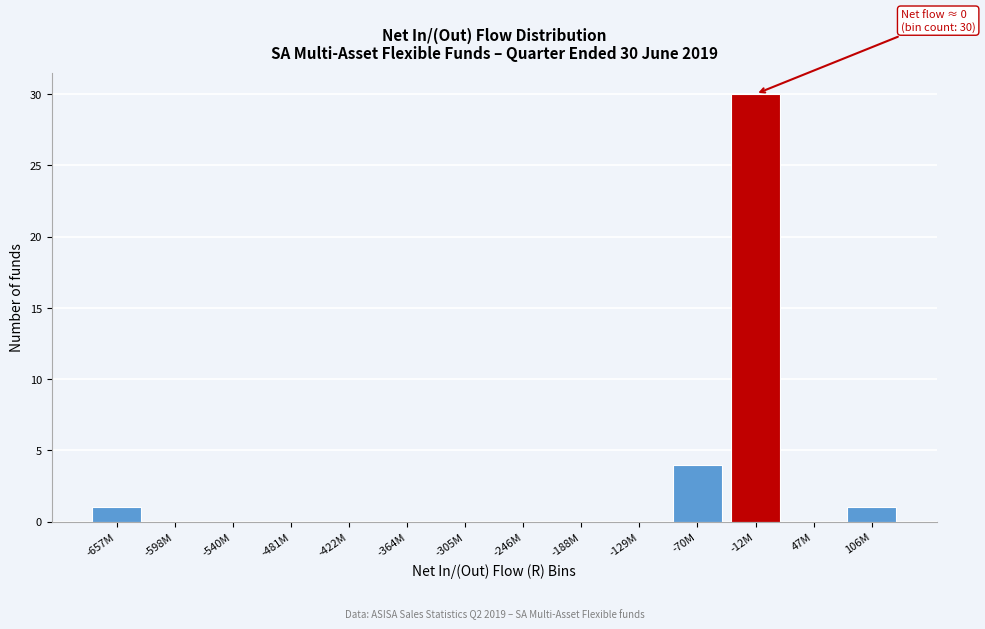

Reading left to right, transcribe all the data shown in this chart.

-657M=1	-598M=0	-540M=0	-481M=0	-422M=0	-364M=0	-305M=0	-246M=0	-188M=0	-129M=0	-70M=4	-12M=30	47M=0	106M=1